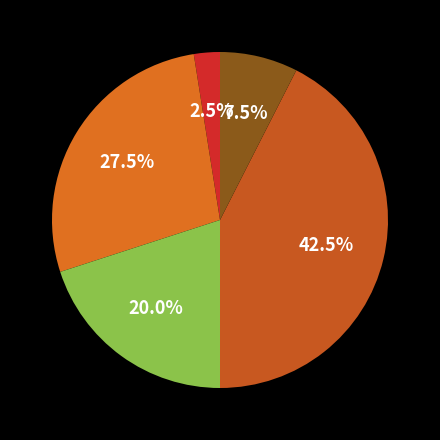

Count the number of slices in the pie.

5